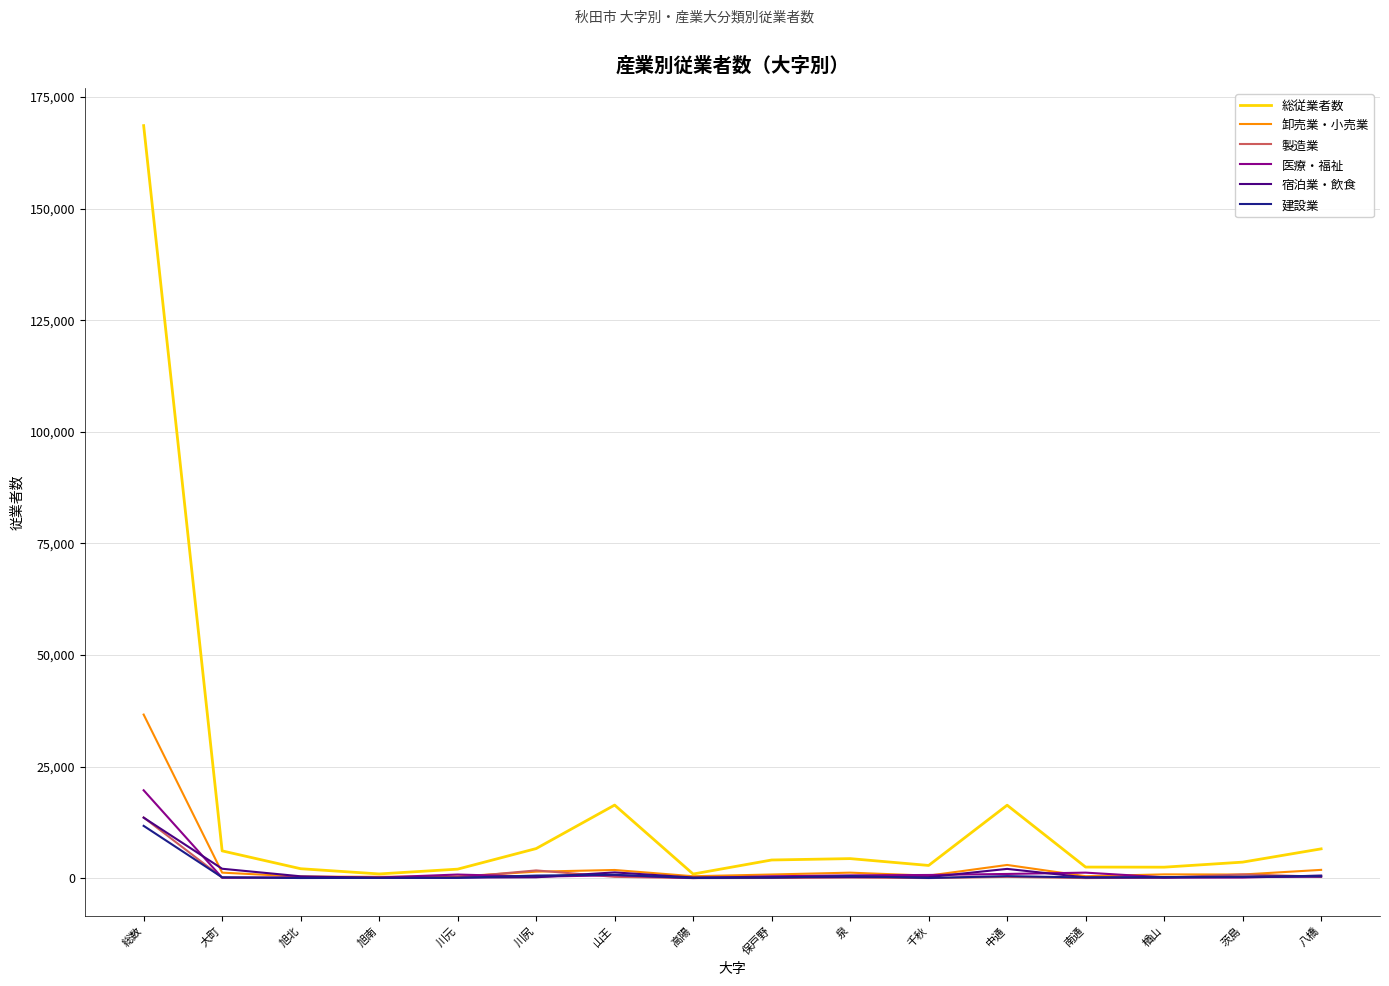

Is the value of 総従業者数 at 川元 greater than the value of 宿泊業・飲食 at 川元?

Yes